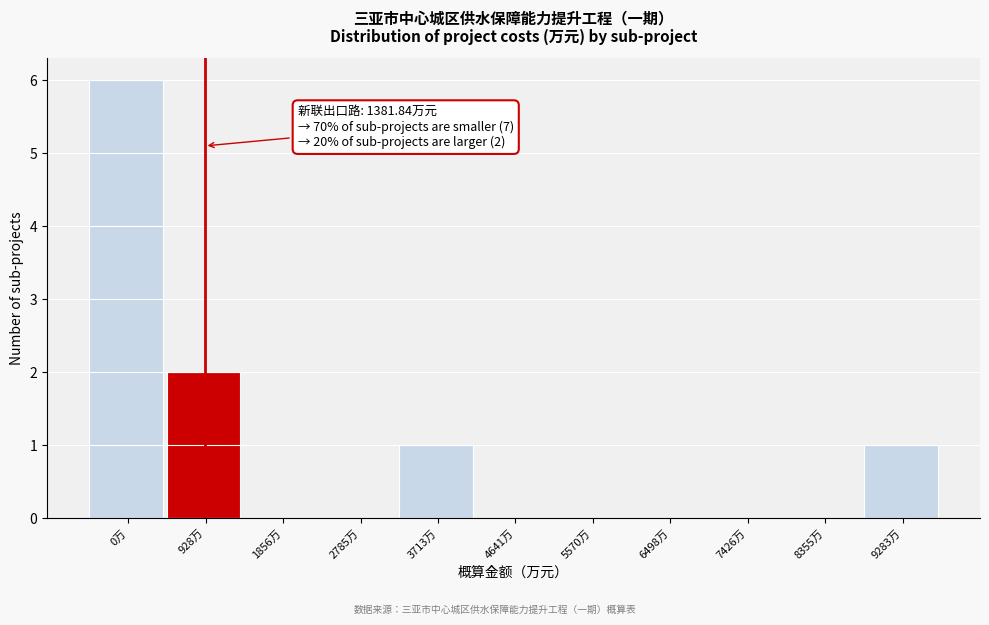

Reading left to right, what are all the values shown in this chart?

0万=6	928万=2	1856万=0	2785万=0	3713万=1	4641万=0	5570万=0	6498万=0	7426万=0	8355万=0	9283万=1